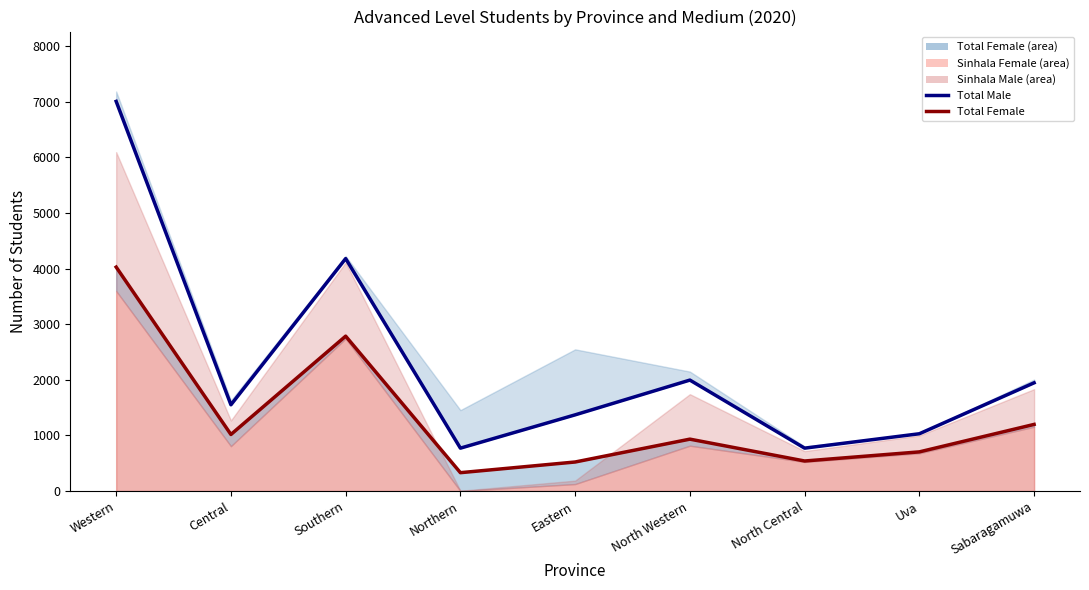

Reading right to left, transcribe all the data shown in this chart.

Total Male: 1946	1030	771	1995	1370	771	4180	1551	7007
Total Female (line): 1198	704	540	933	522	330	2785	1017	4027